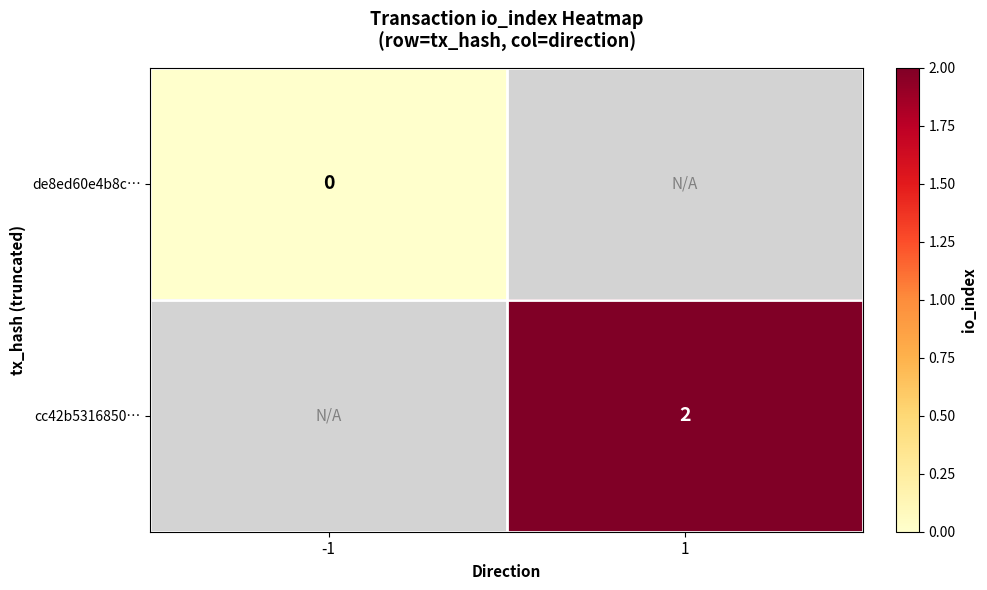

The value of cc42b5316850… at 1 is 2. True or false?

True